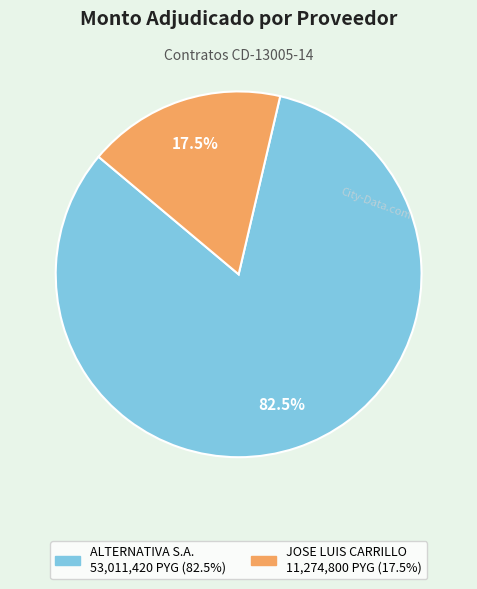

What is the majority slice?

ALTERNATIVA S.A.